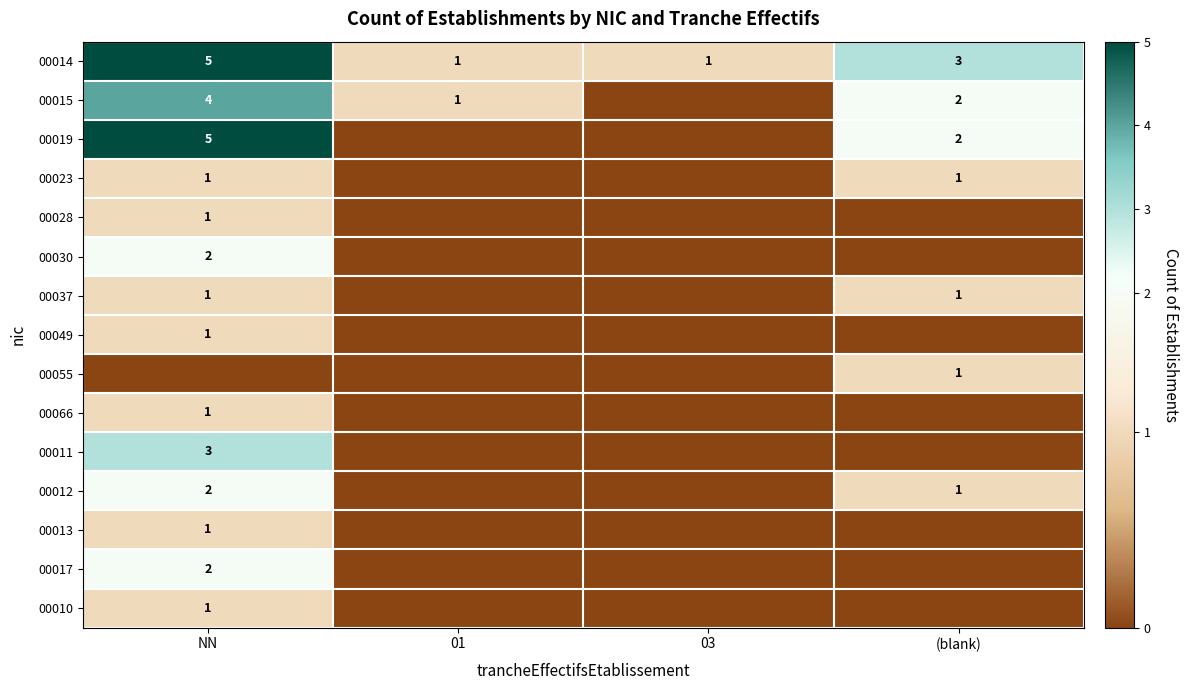

Is it true that 00014 equals 5 at (blank)?

False